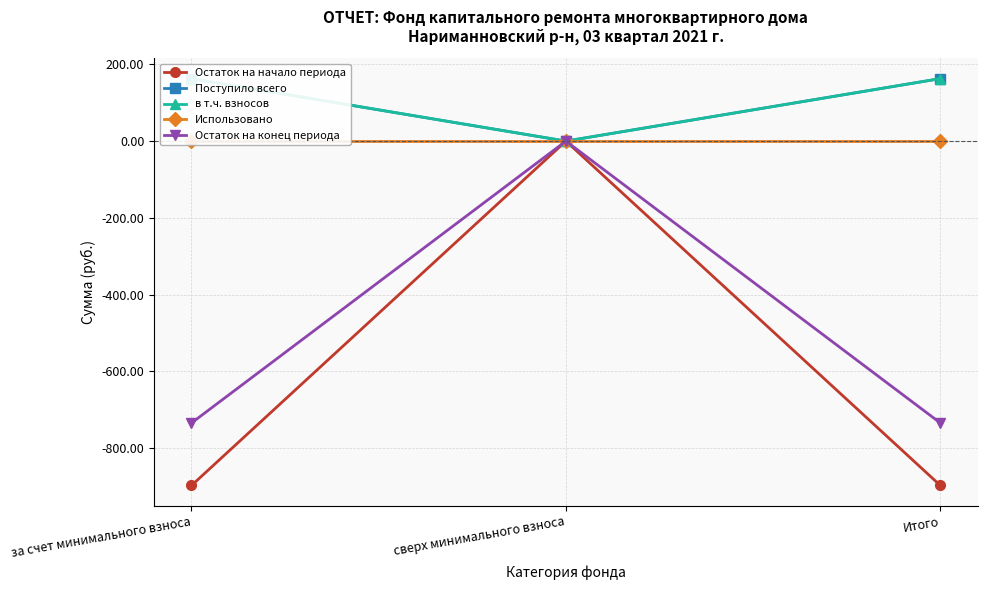

Reading left to right, what are all the values shown in this chart?

Остаток на начало периода: за счет минимального взноса=-897.0	сверх минимального взноса=0.0	Итого=-897.0
Поступило всего: за счет минимального взноса=162.8	сверх минимального взноса=0.0	Итого=162.8
в т.ч. взносов: за счет минимального взноса=162.8	сверх минимального взноса=0.0	Итого=162.8
Использовано: за счет минимального взноса=0.0	сверх минимального взноса=0.0	Итого=0.0
Остаток на конец периода: за счет минимального взноса=-734.2	сверх минимального взноса=0.0	Итого=-734.2